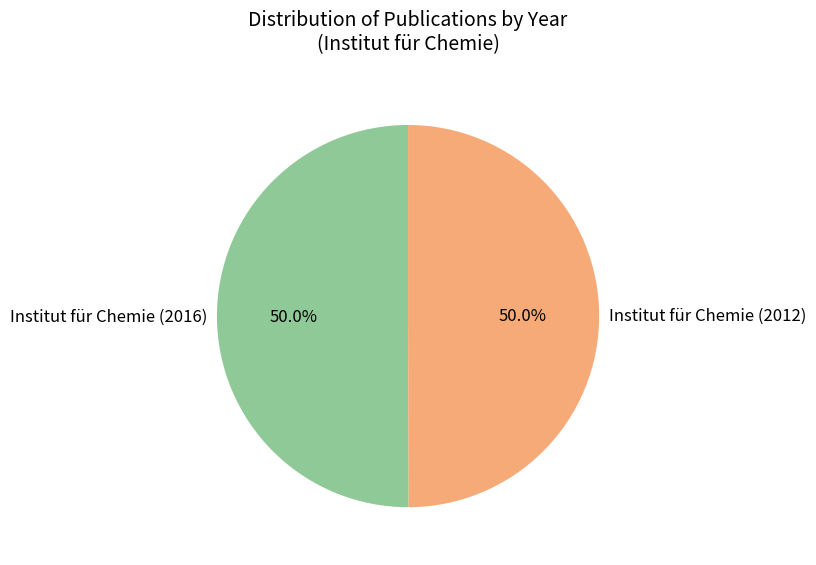

What percentage is NOT represented by Institut für Chemie (2012)?

50.0%